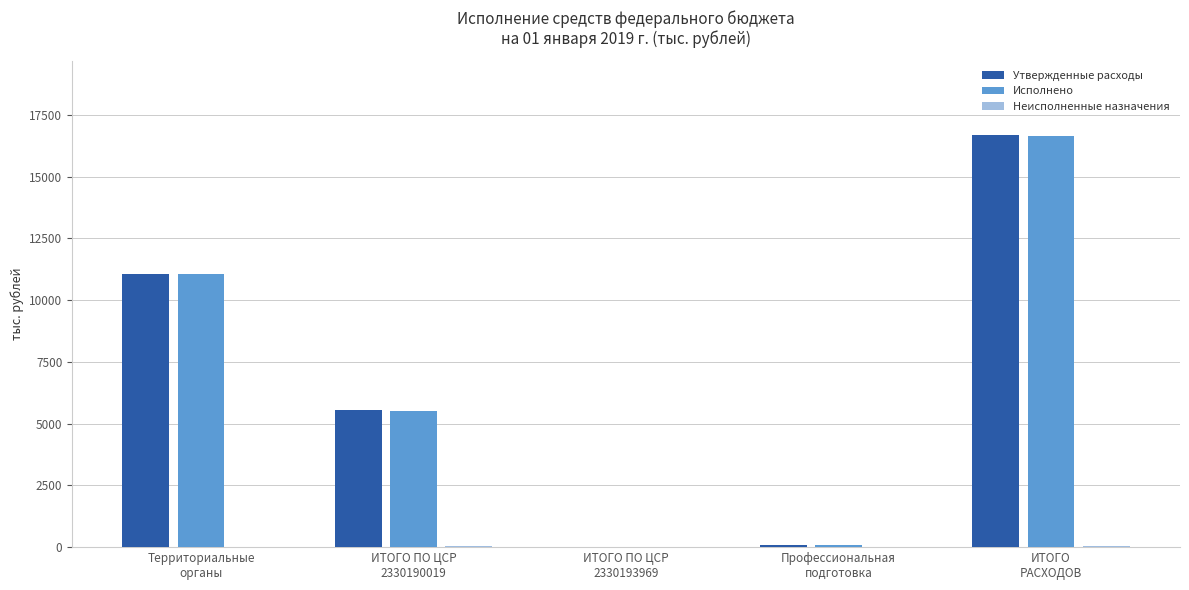

What is the sum of all Исполнено values?

33291.6